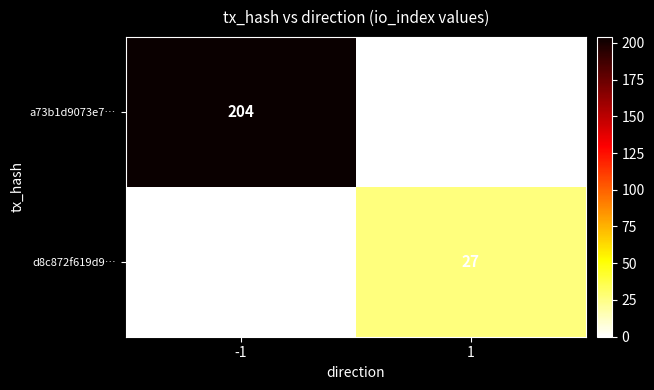

Which category has the highest value across all series?

-1